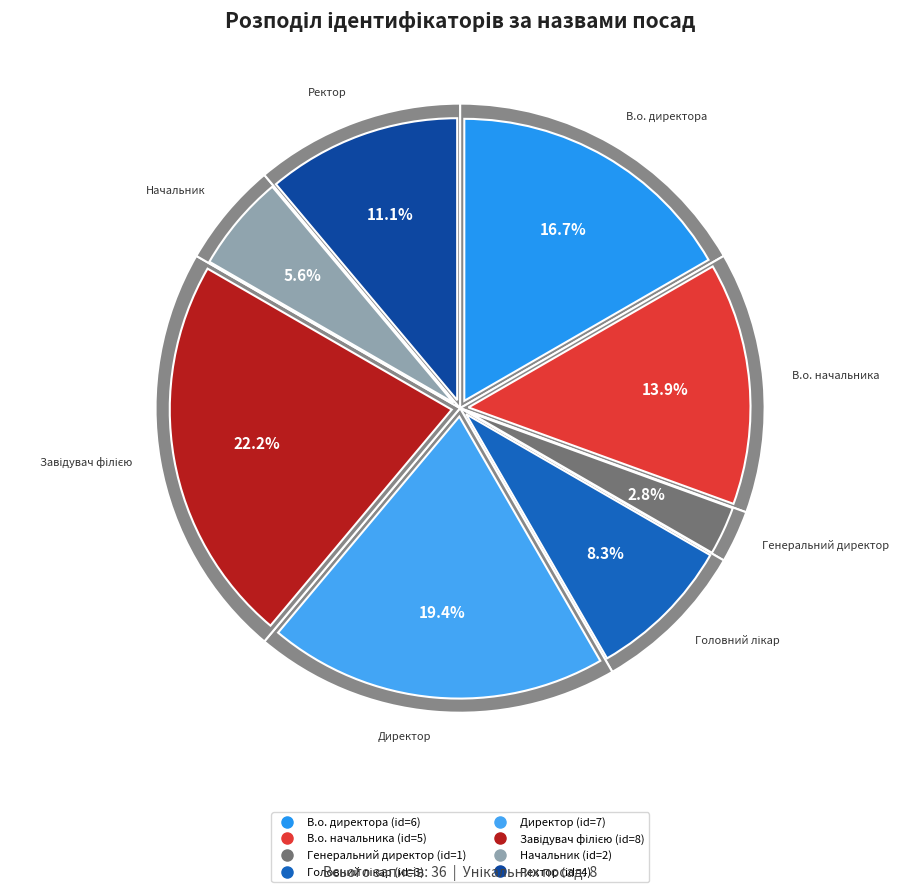

True or false: В.о. начальника accounts for 14% of the total.

True